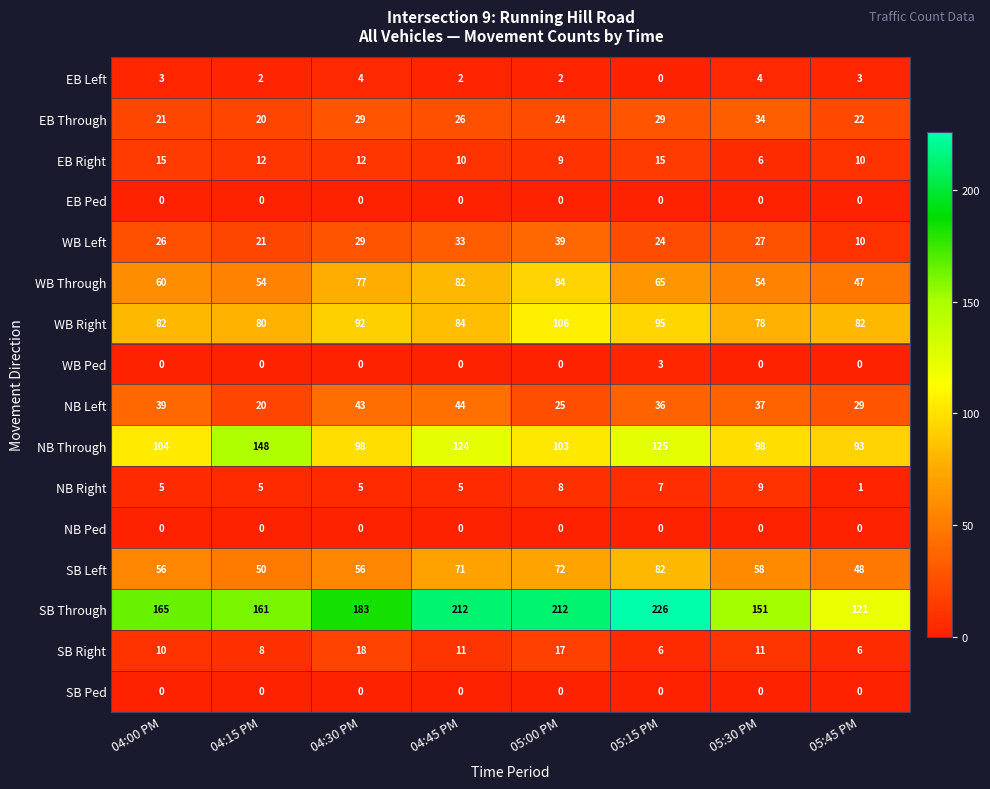

How many EB Right values are between 10 and 15?

6